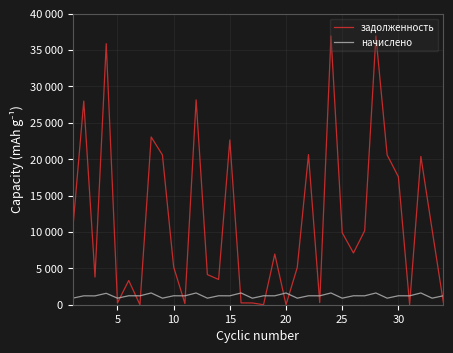

What are all the series names shown in the legend?

задолженность, начислено